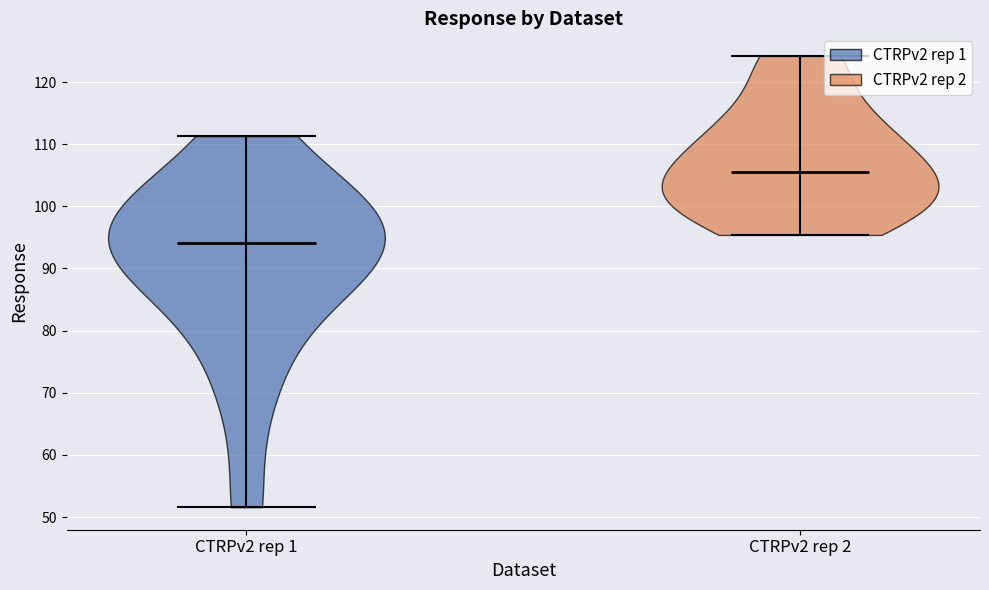

Reading left to right, read every violin against the y-axis: where its median line is, and the lowest and highest points it reaches. The values are not printed on the chart, so give them approximately, as read against the axis.

CTRPv2 rep 1: median line 94, lowest point 52, highest point 111
CTRPv2 rep 2: median line 106, lowest point 95, highest point 124